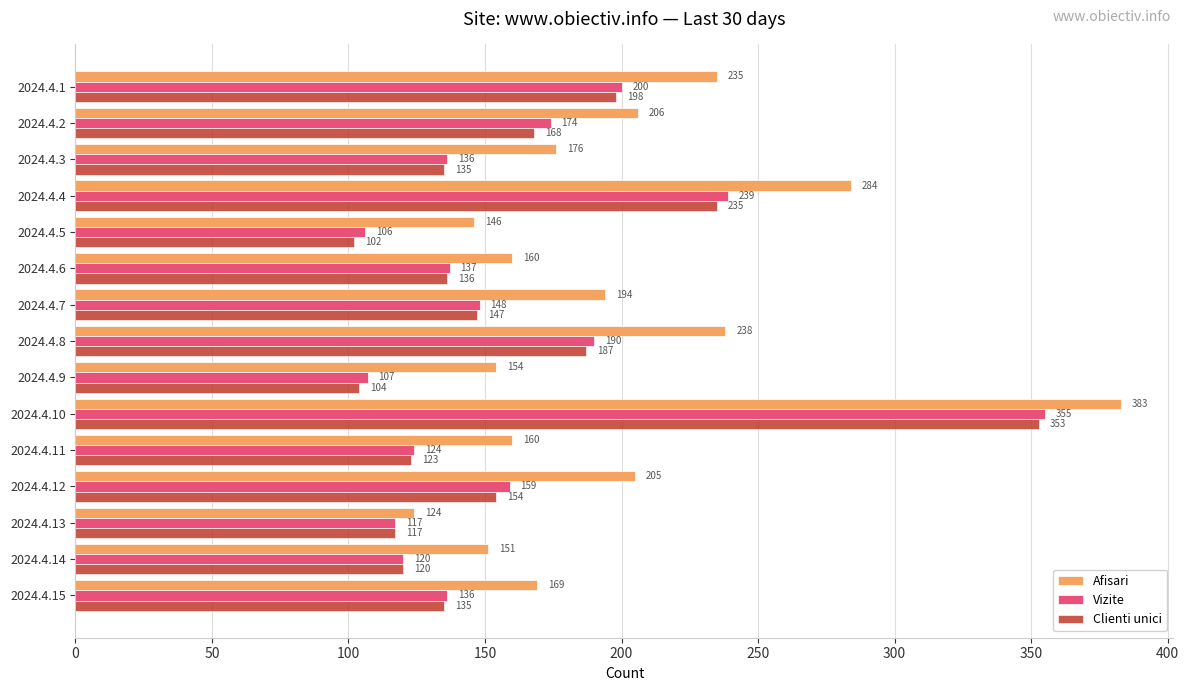

Which series has the widest spread of values?

Afisari